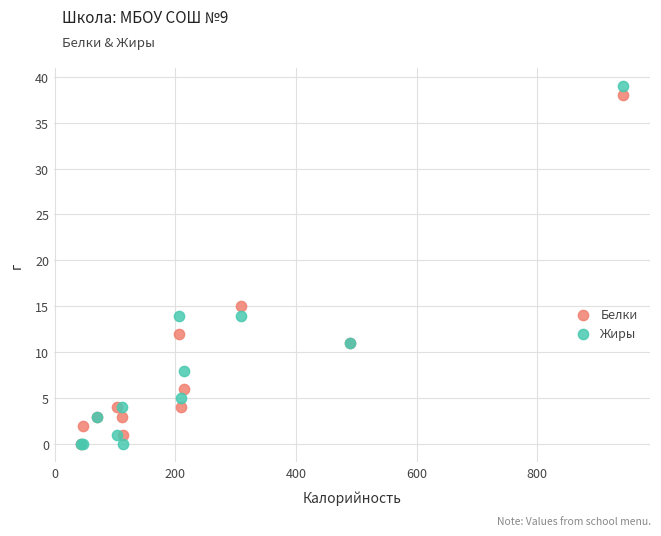

In the Белки series, what Y value is closest to 19?

15